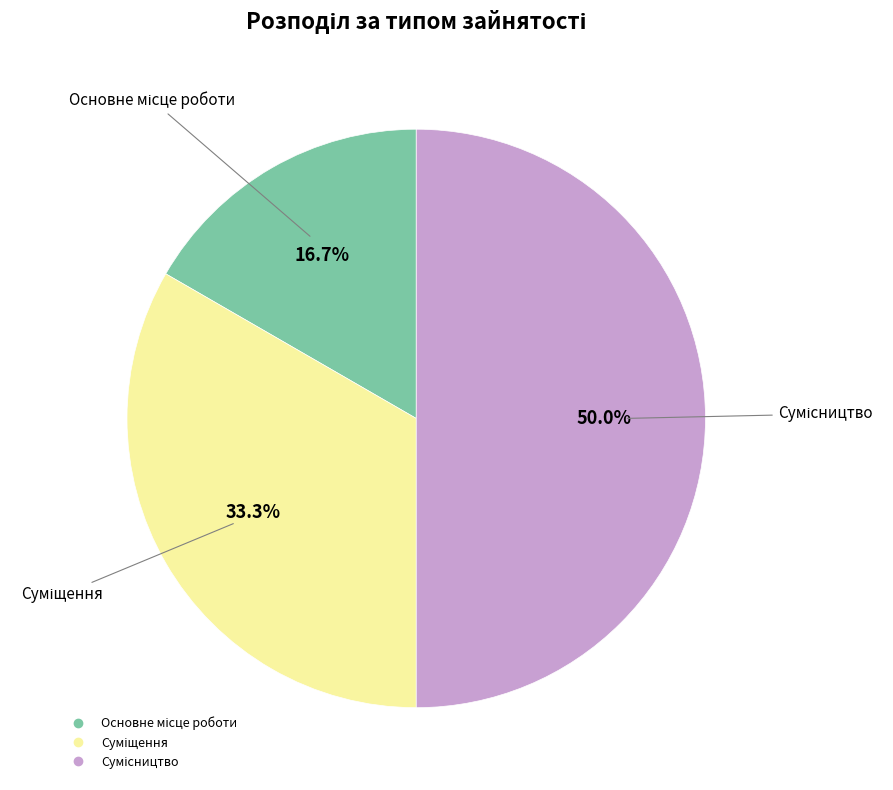

What is the smallest slice in the pie chart?

Основне місце роботи